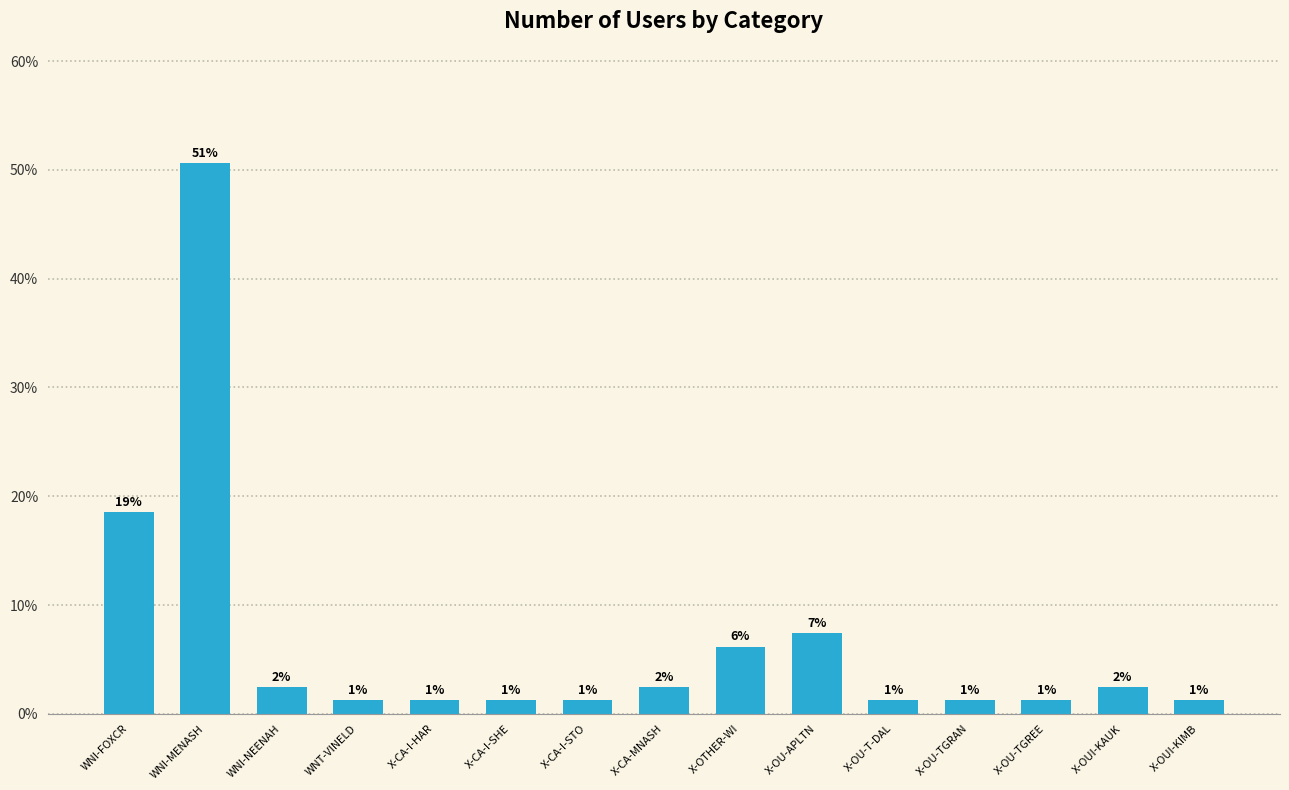

Reading left to right, transcribe all the data shown in this chart.

WNI-FOXCR=18.5	WNI-MENASH=50.6	WNI-NEENAH=2.5	WNT-VINELD=1.2	X-CA-I-HAR=1.2	X-CA-I-SHE=1.2	X-CA-I-STO=1.2	X-CA-MNASH=2.5	X-OTHER-WI=6.2	X-OU-APLTN=7.4	X-OU-T-DAL=1.2	X-OU-TGRAN=1.2	X-OU-TGREE=1.2	X-OUI-KAUK=2.5	X-OUI-KIMB=1.2